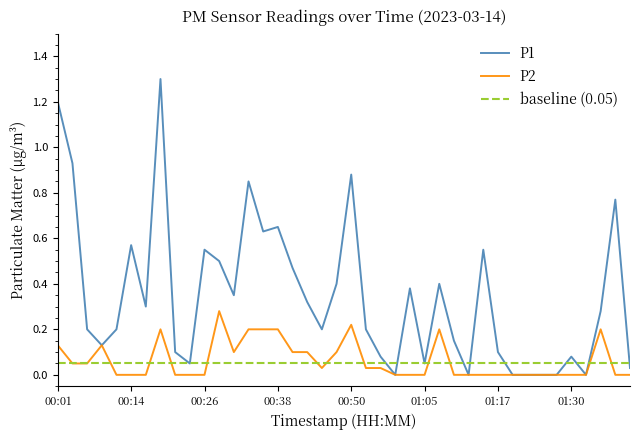

How many interior local peaks does the P1 series have?

11